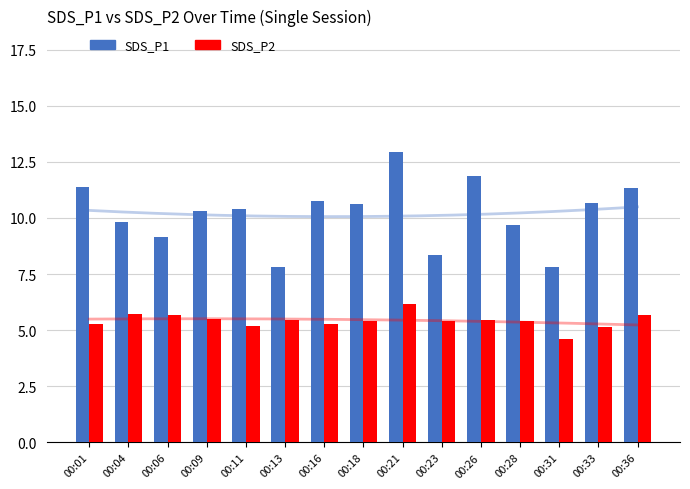

How many bars are there in each group?

2